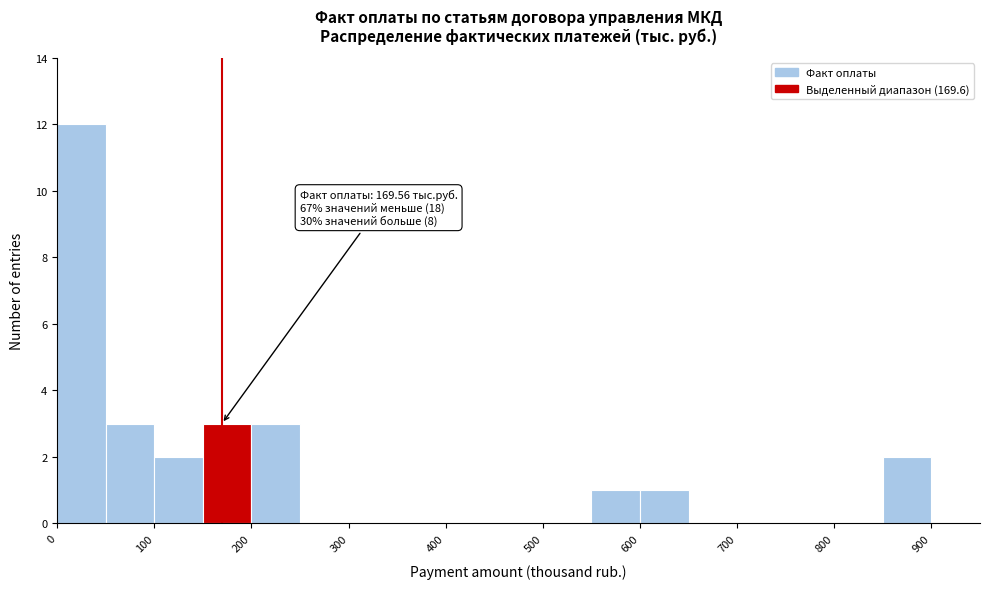

Over which range of the x-axis is the bar tallest?

0 to 50